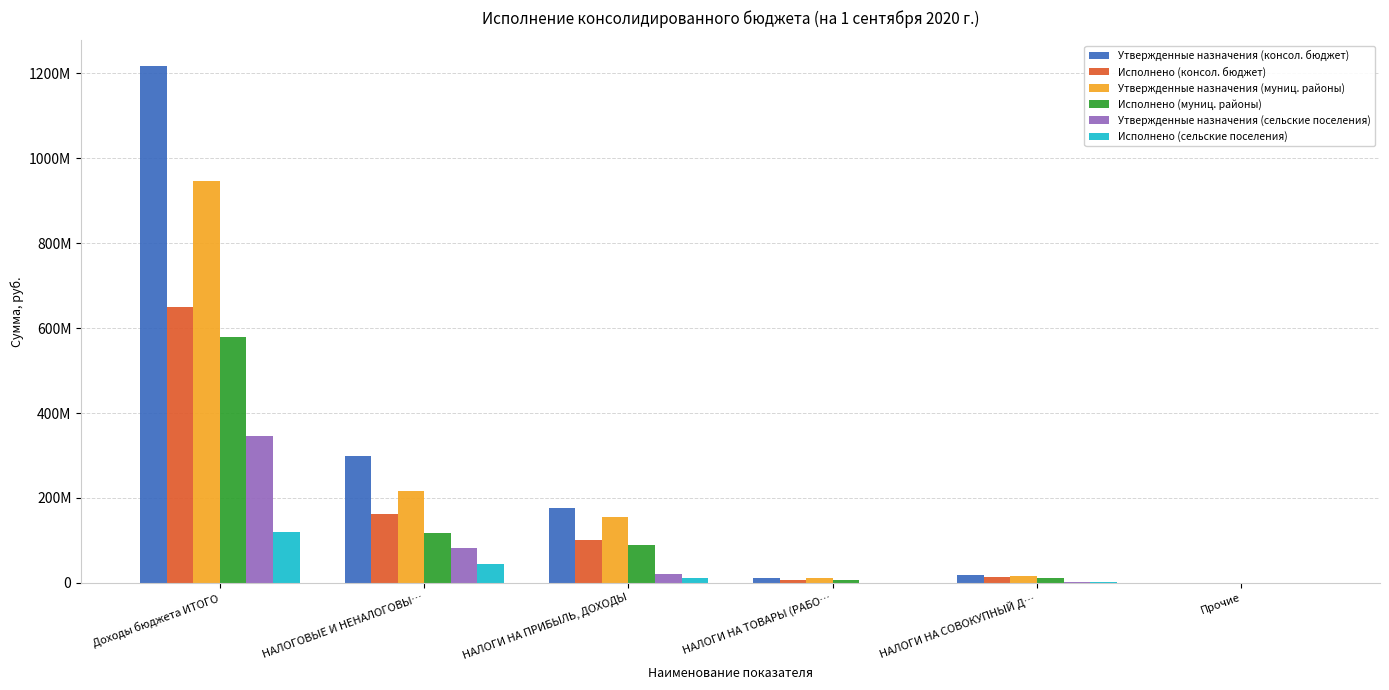

Which series has the widest spread of values?

Утвержденные назначения (консол. бюджет)